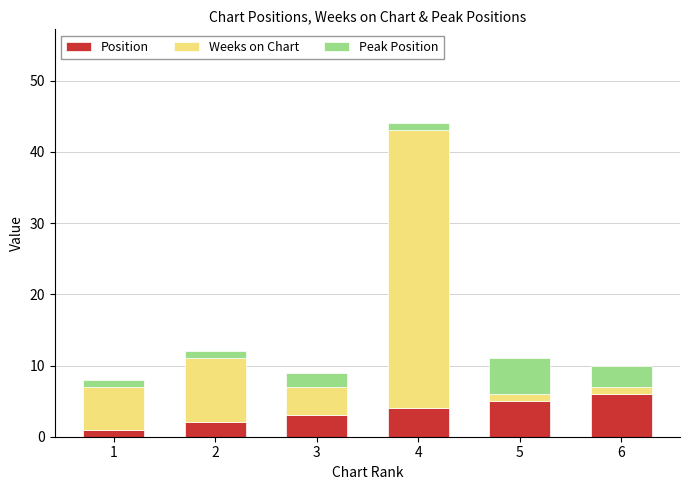

At which category is the sum across all series the highest?

4